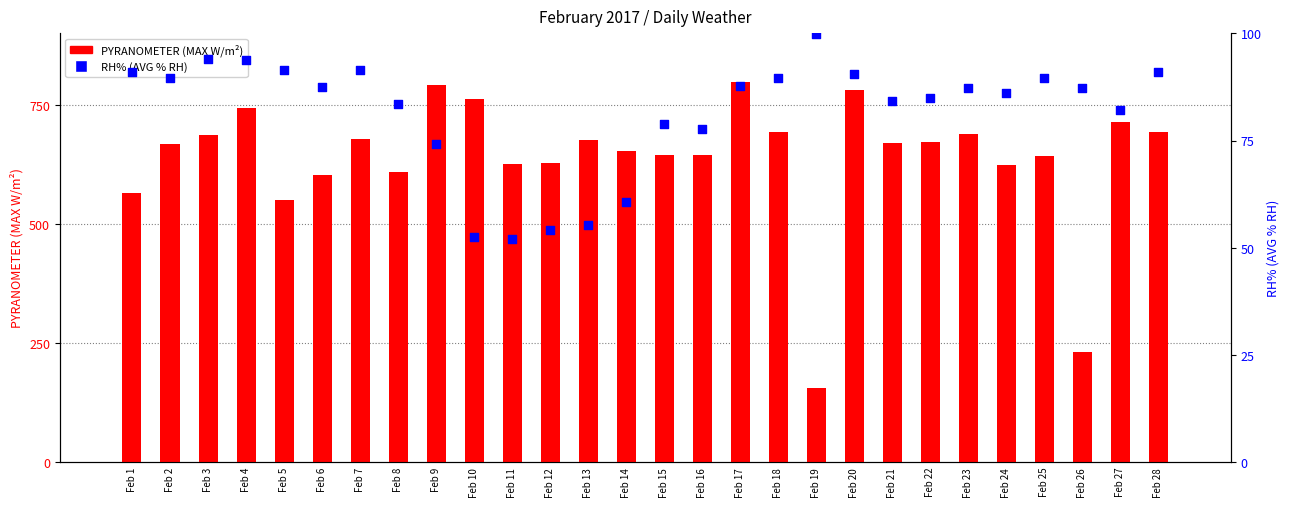

Which series has the largest total across all categories?

PYRANOMETER (MAX W/m²)